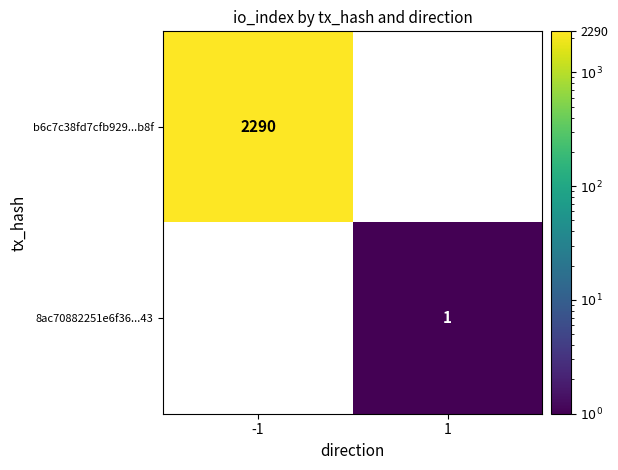

Between -1 and 1, which series saw the biggest shift?

b6c7c38fd7cfb929...b8f